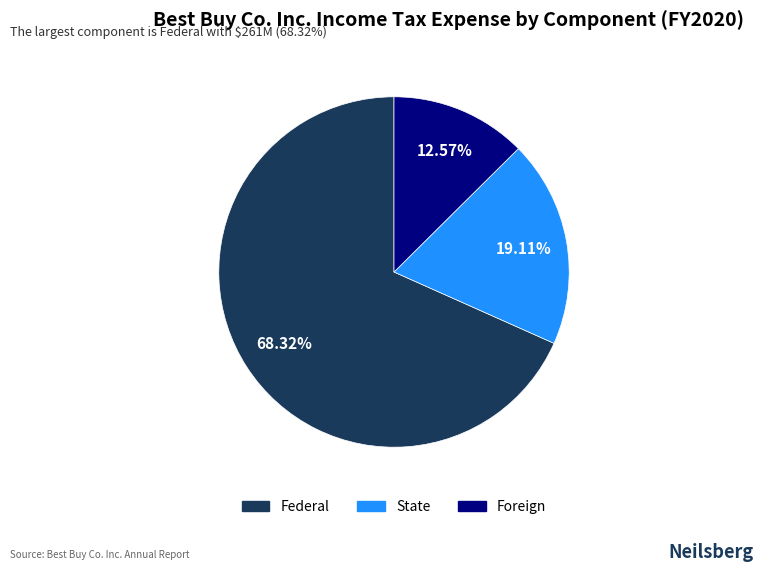

How many slices are in this pie chart?

3